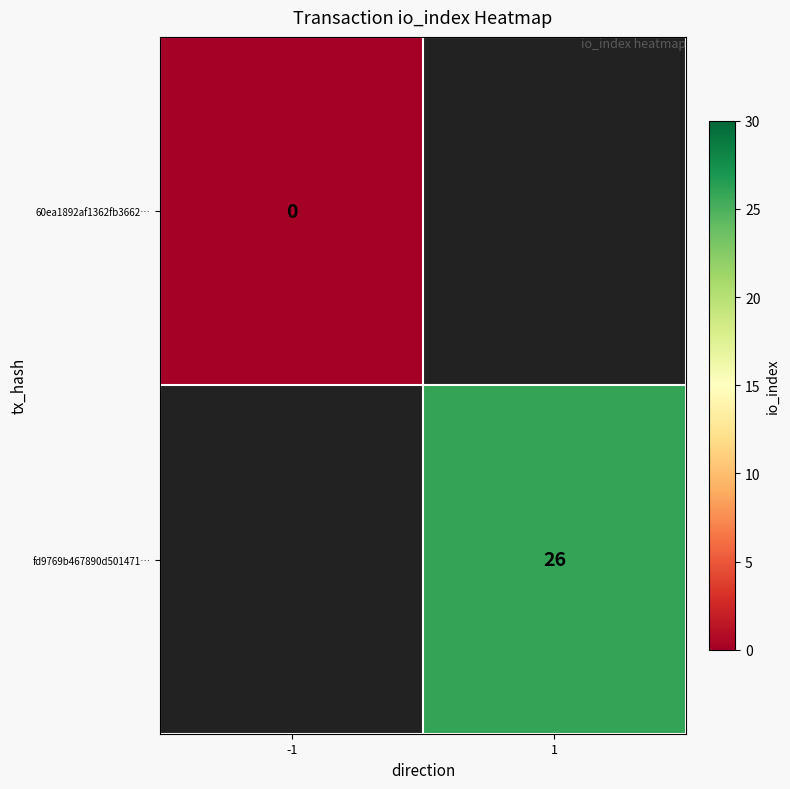

Which has a higher value, -1 or 1?

1